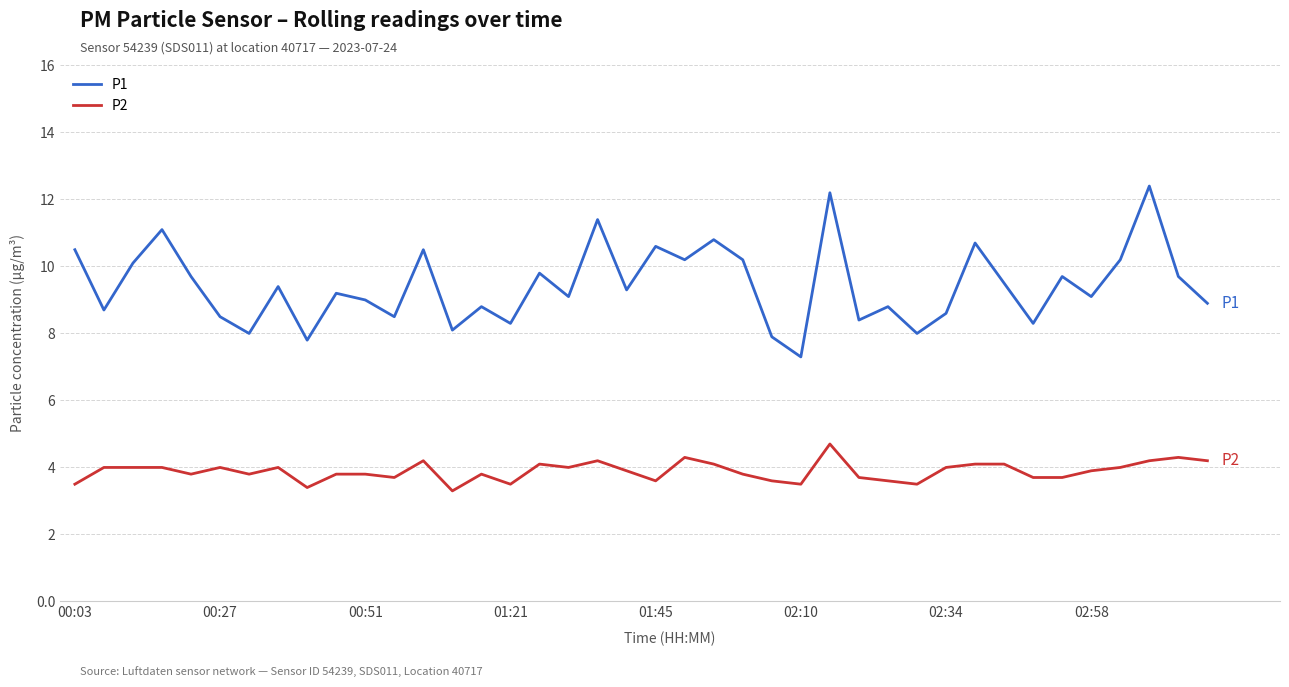

What is the difference between the maximum and minimum values in the P1 series?

5.1